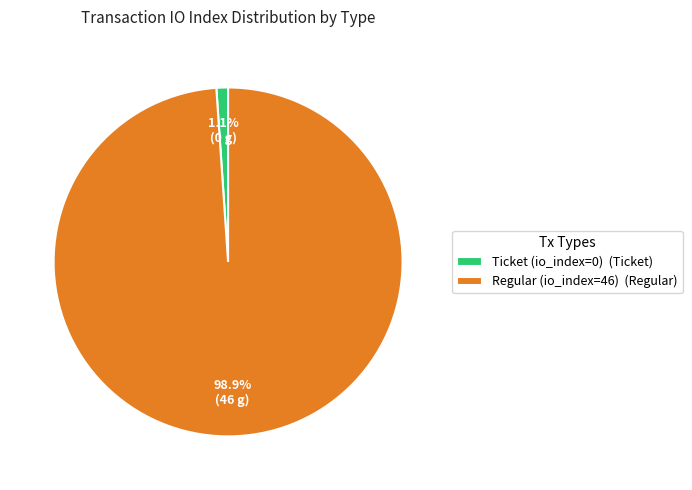

Between Ticket (io_index=0) and Regular (io_index=46), which is larger?

Regular (io_index=46)